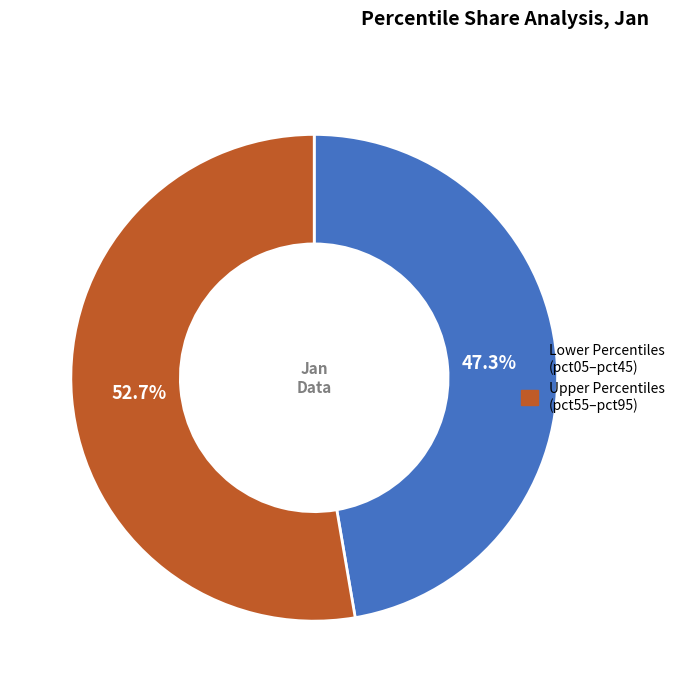

Does any single category account for the majority?

Yes